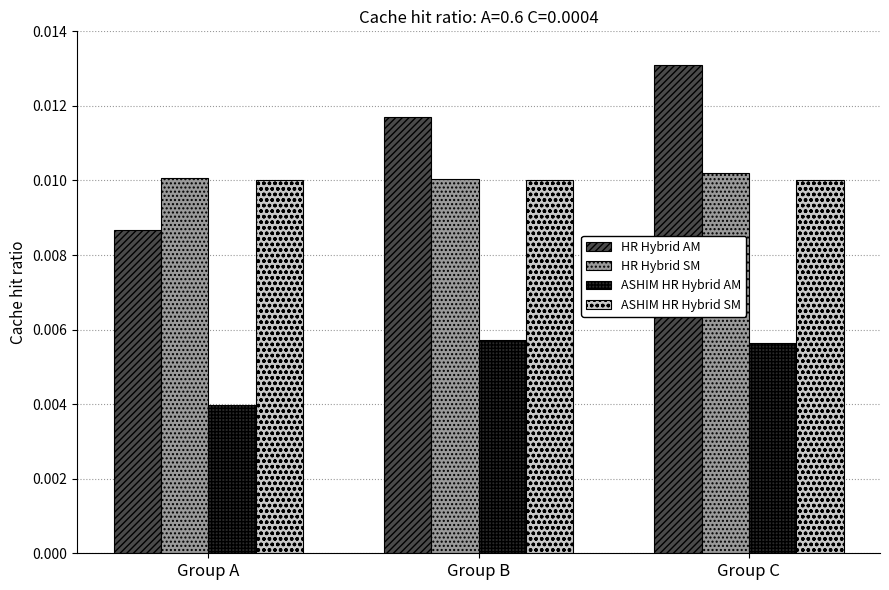

How many distinct data groups are displayed?

4